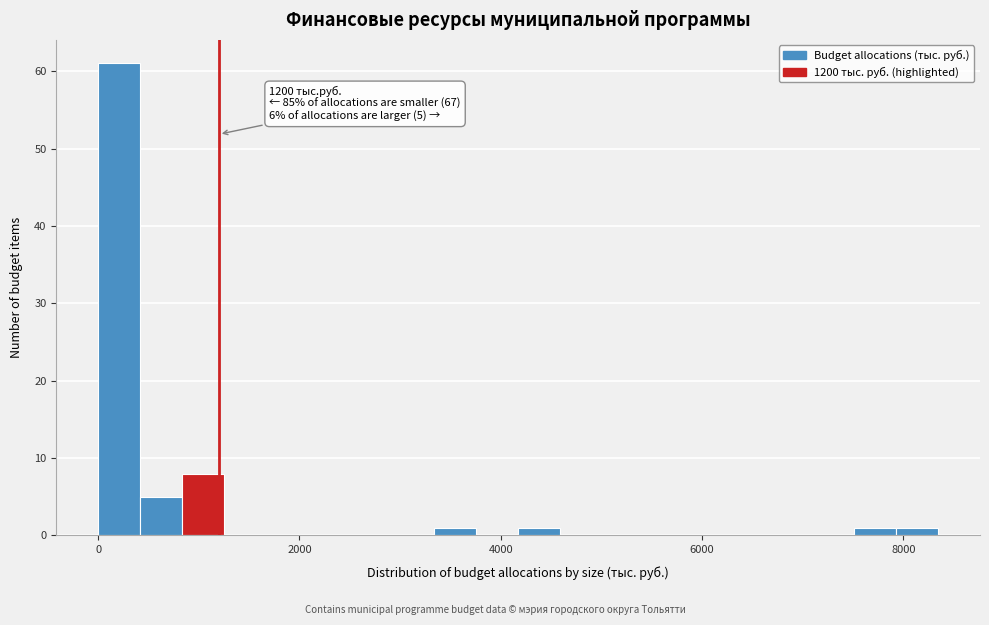

Read against the x-axis, roughly where is the centre of the tallest bar?

200